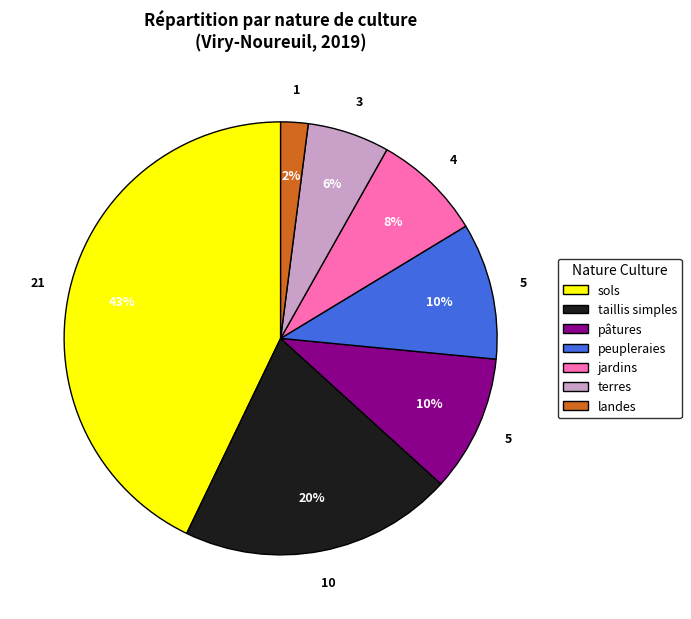

Is it true that sols is 43% of the pie?

True